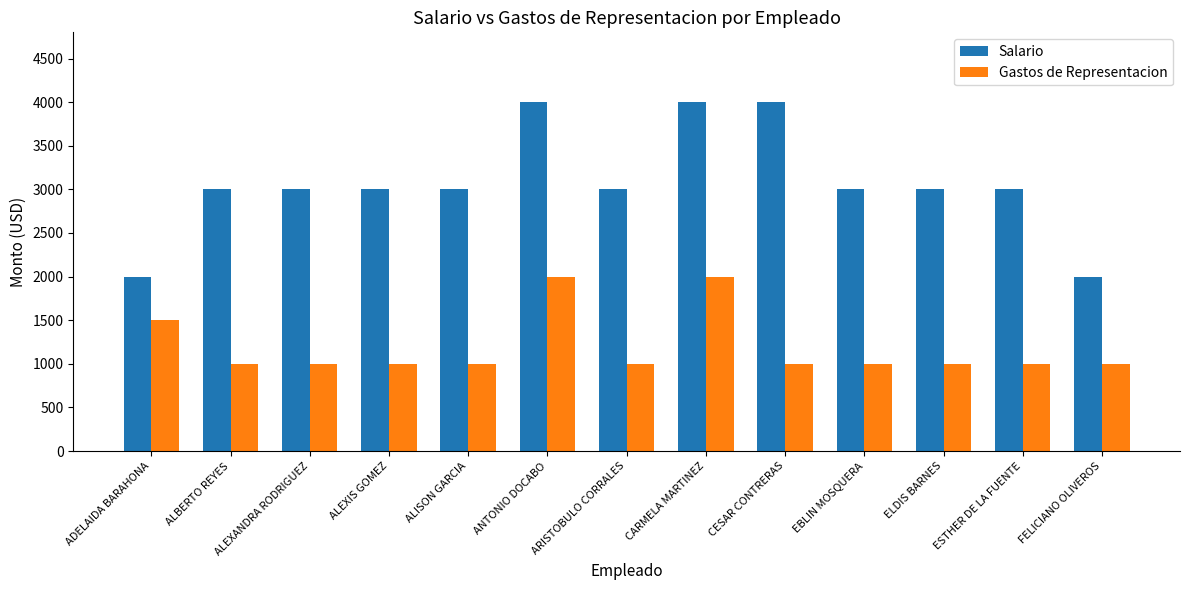

What are all the series names shown in the legend?

Salario, Gastos de Representacion